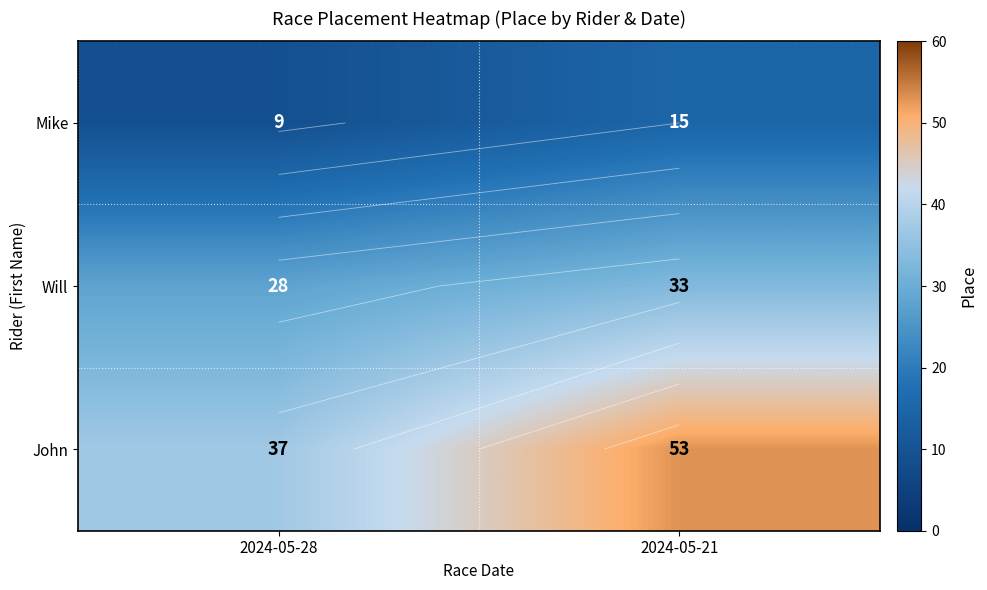

What value does the John series have at 2024-05-28, to the nearest 10?

40